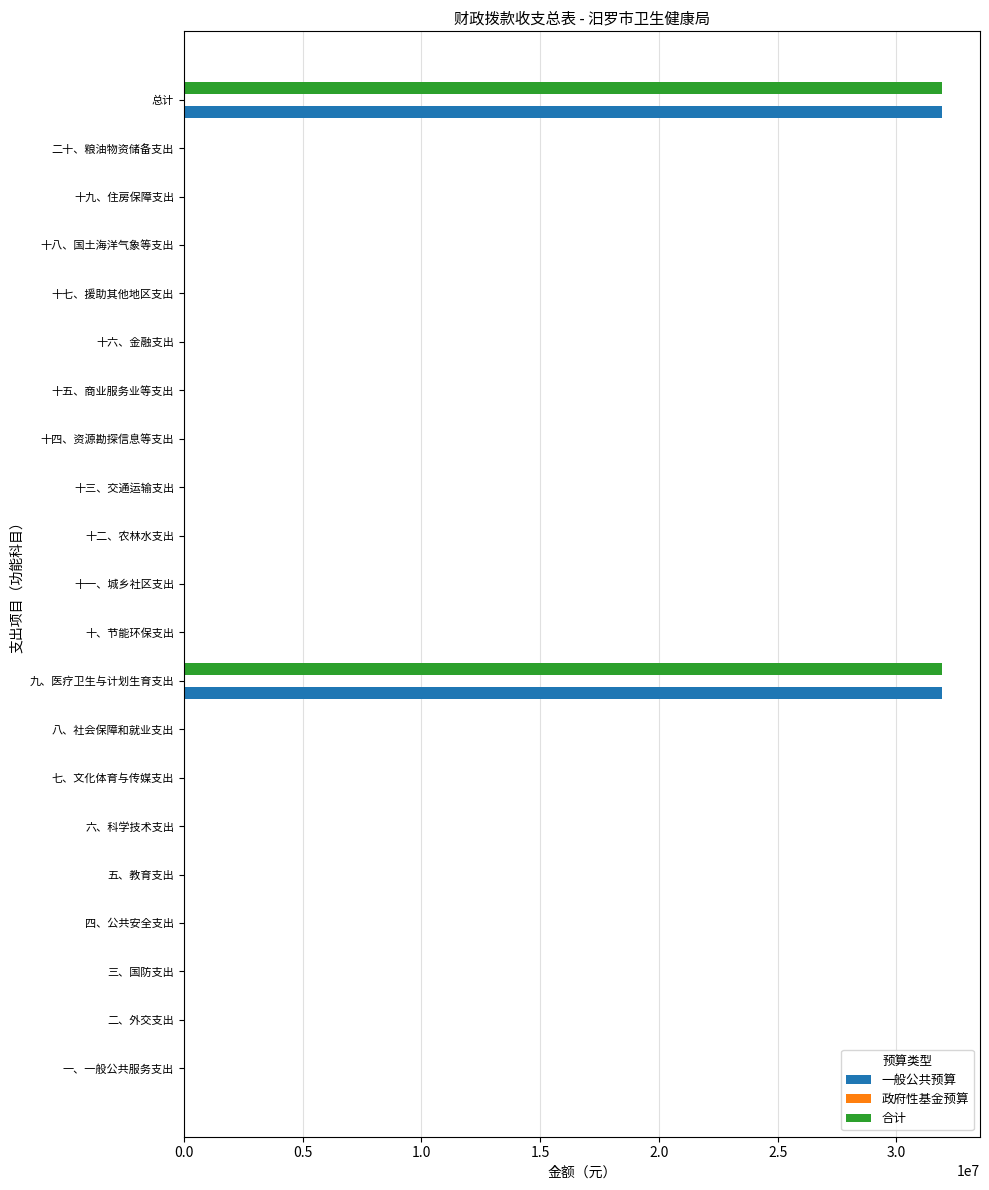

Is it true that 合计 equals 0 at 十六、金融支出?

True